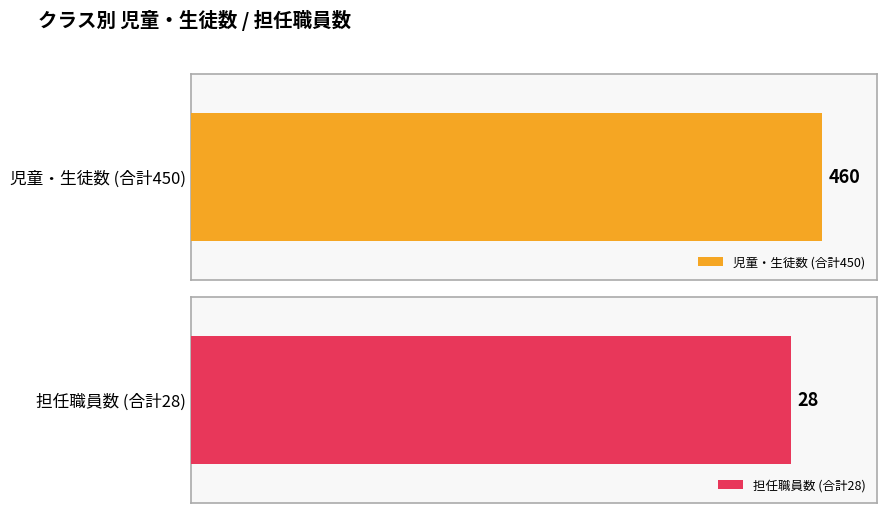

Rank the series at 1-E from highest to lowest value.

児童・生徒数, 担任職員数